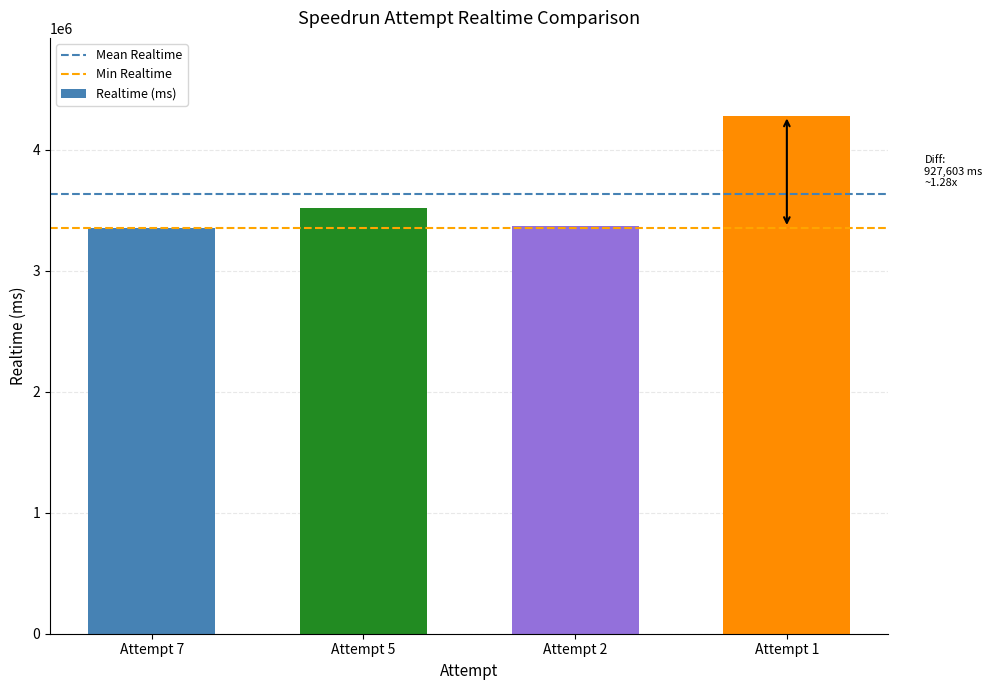

Where is the data nearest to the value 3816930?

Attempt 5